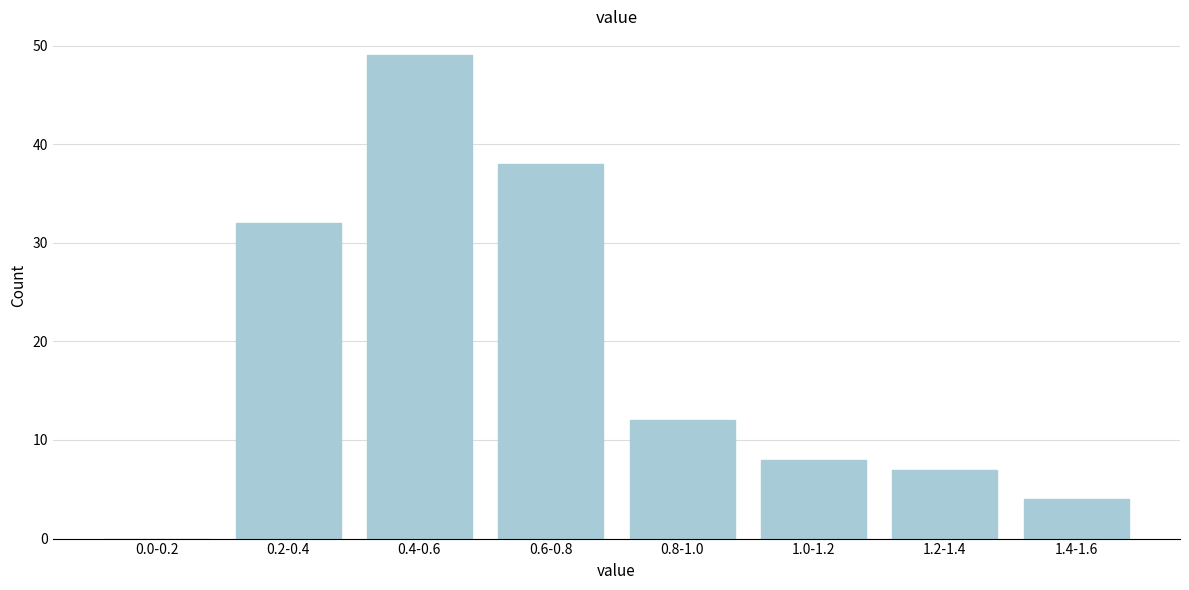

Reading left to right, transcribe all the data shown in this chart.

0.0-0.2=0	0.2-0.4=32	0.4-0.6=49	0.6-0.8=38	0.8-1.0=12	1.0-1.2=8	1.2-1.4=7	1.4-1.6=4